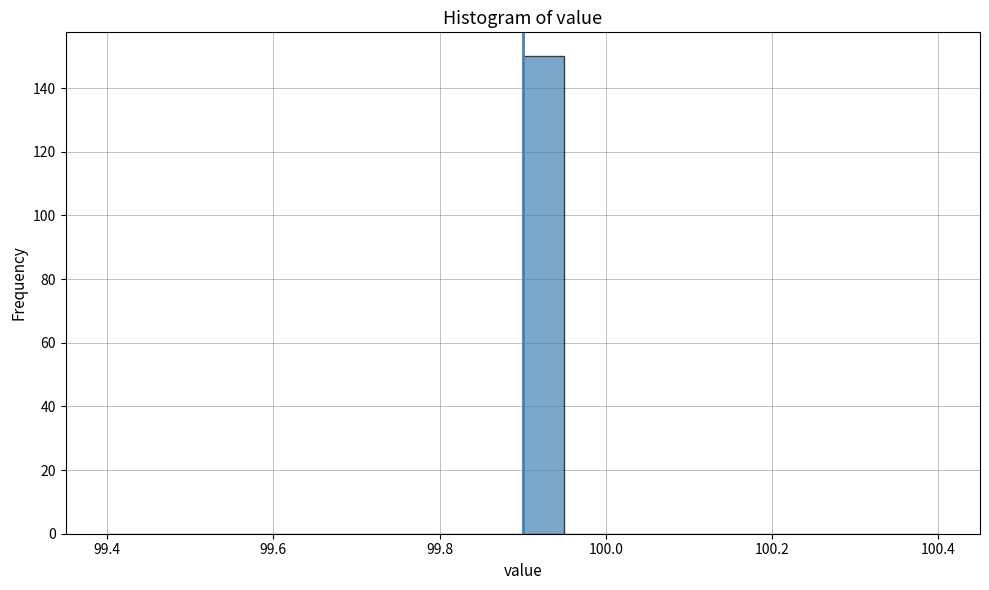

Around what value on the x-axis is the tallest bar? Give the approximate position of its centre, as read against the axis.

99.92